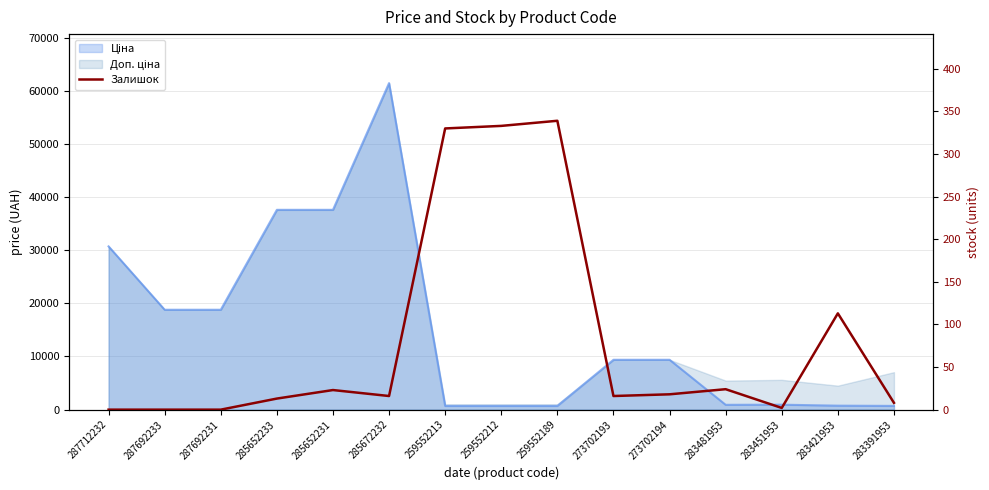

True or false: the data has more than 2 interior local peaks.

True